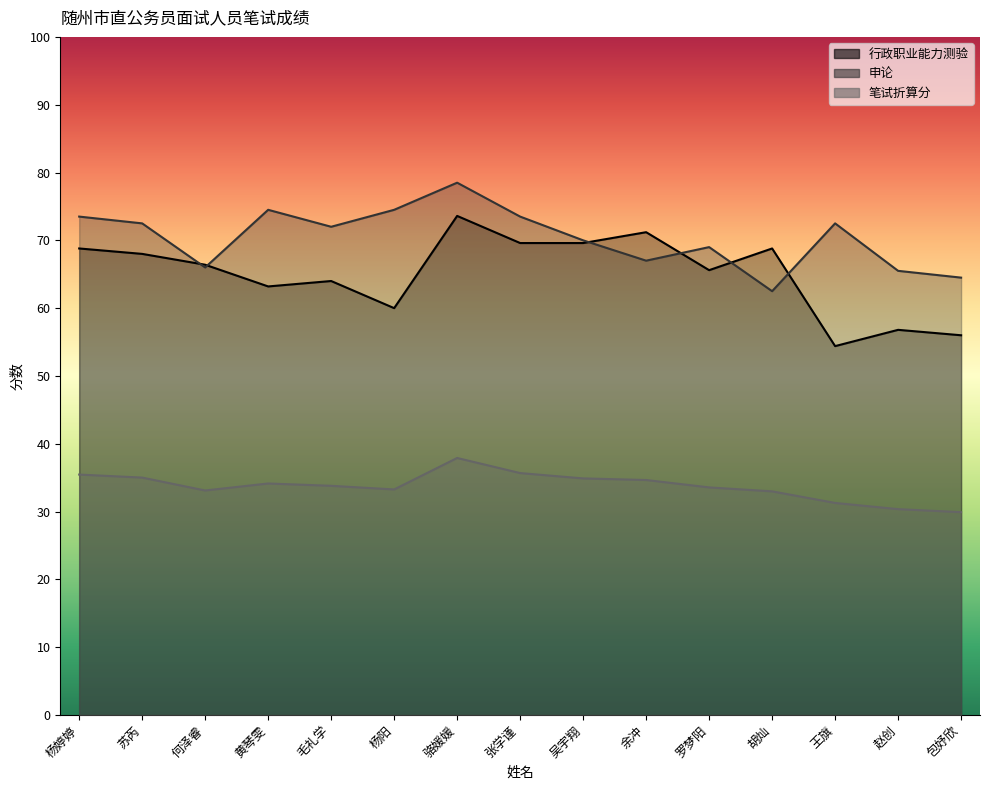

Which series has the largest range (max minus min)?

行政职业能力测验